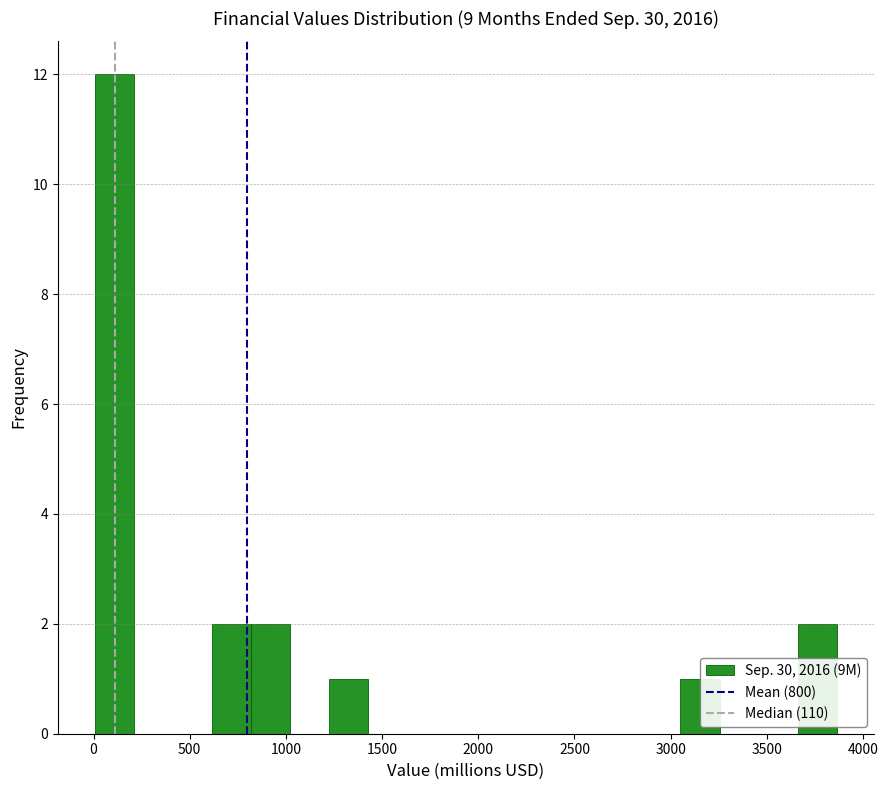

How tall is the bar that spans 0 to 200 on the x-axis? Neither the bar edges nor the heights are printed on the chart, so give them approximately, as read against the axes.

12